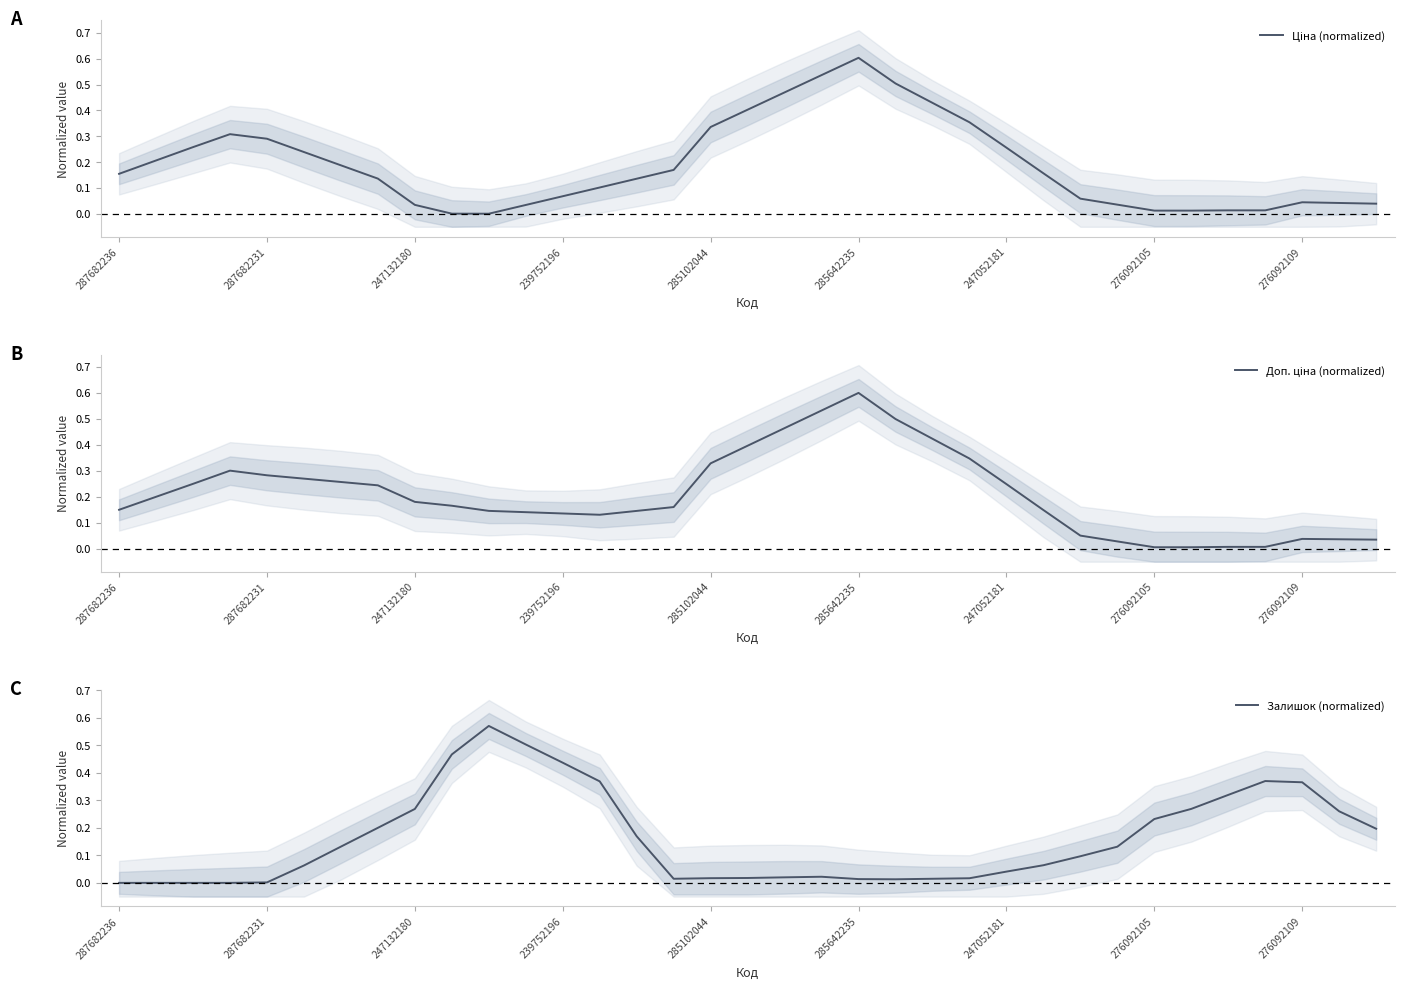

True or false: Залишок (normalized) has more than 0 points higher than both neighbors.

True